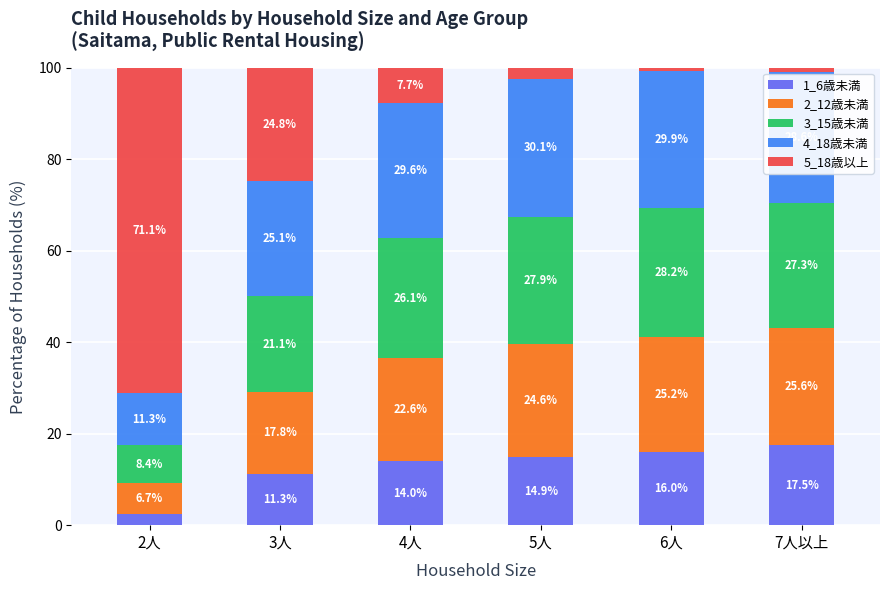

At which label does 1_6歳未満 reach its minimum?

2人